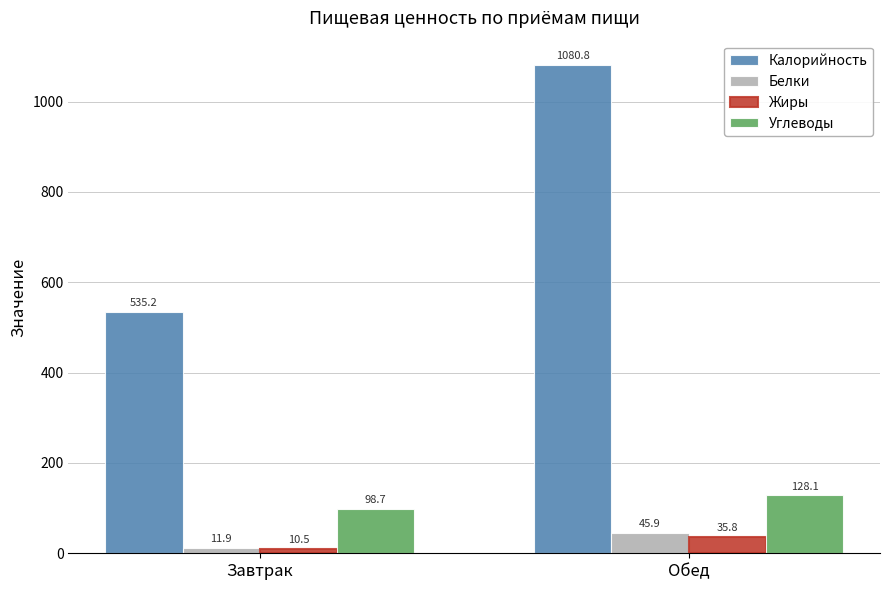

What is the value of the Углеводы bar at the 1st from the left?

98.7